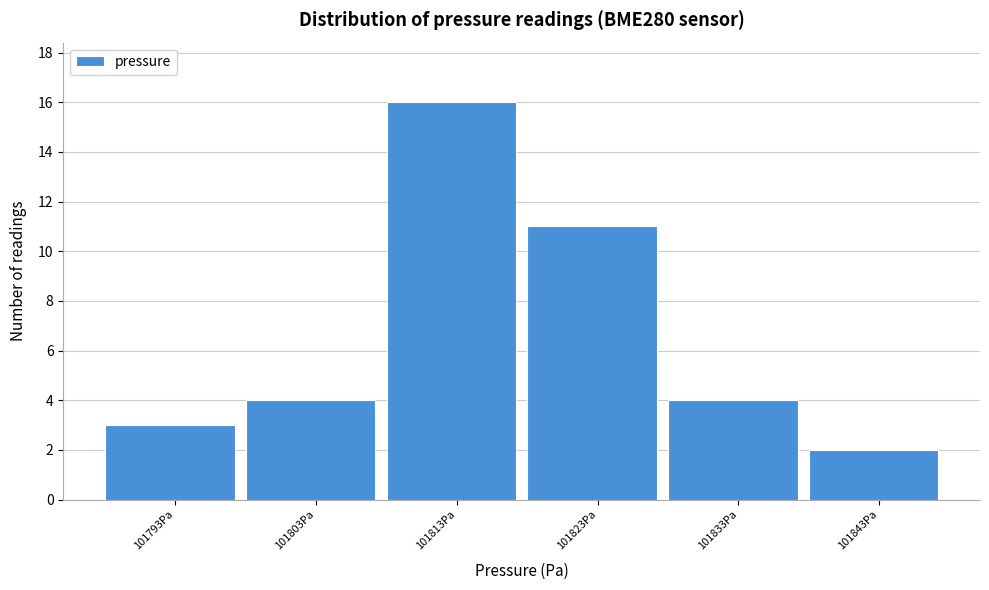

Reading left to right, extract all data points from this chart.

3	4	16	11	4	2